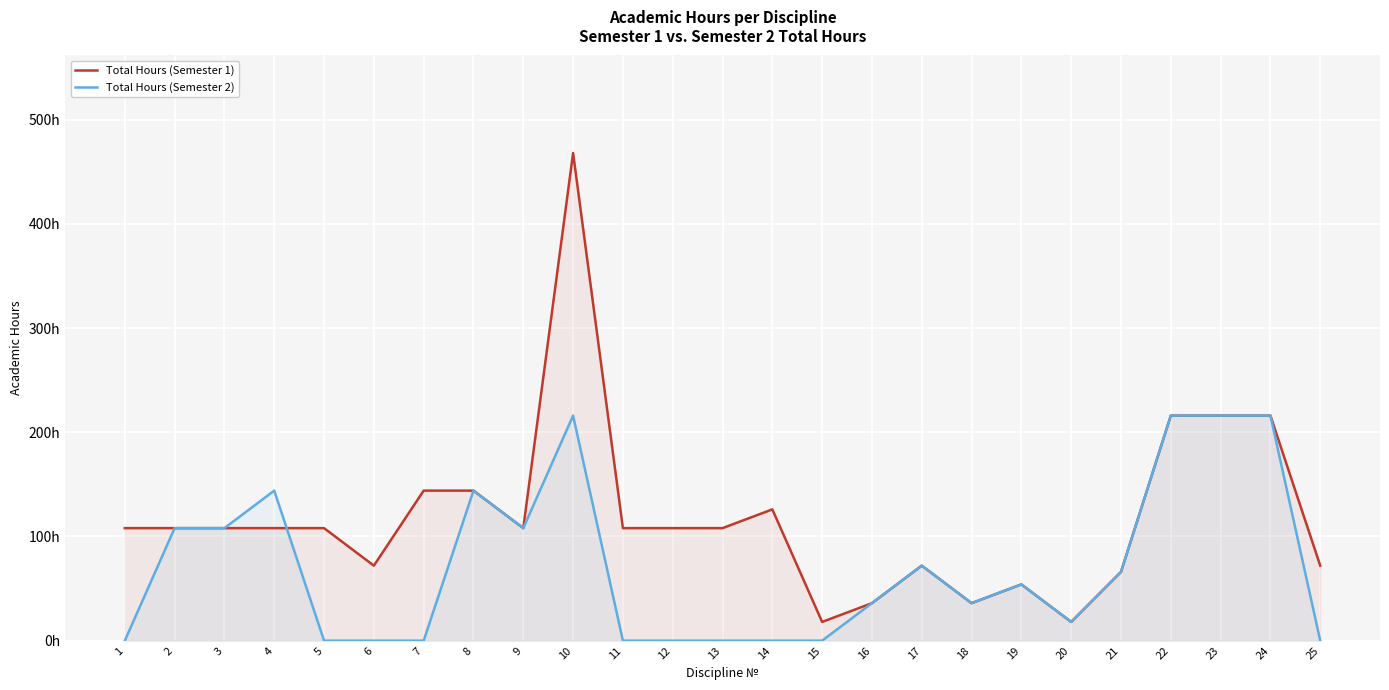

At which category is the sum across all series the highest?

10